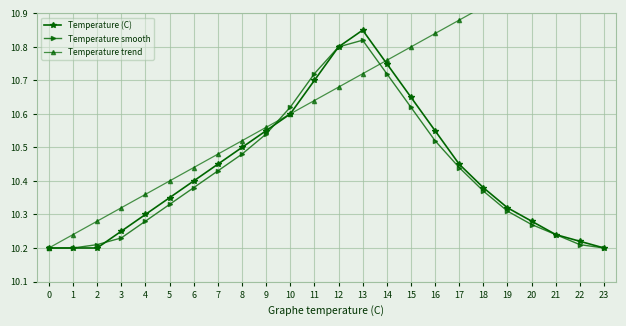

How many Temperature smooth values are between 10 and 11?

24